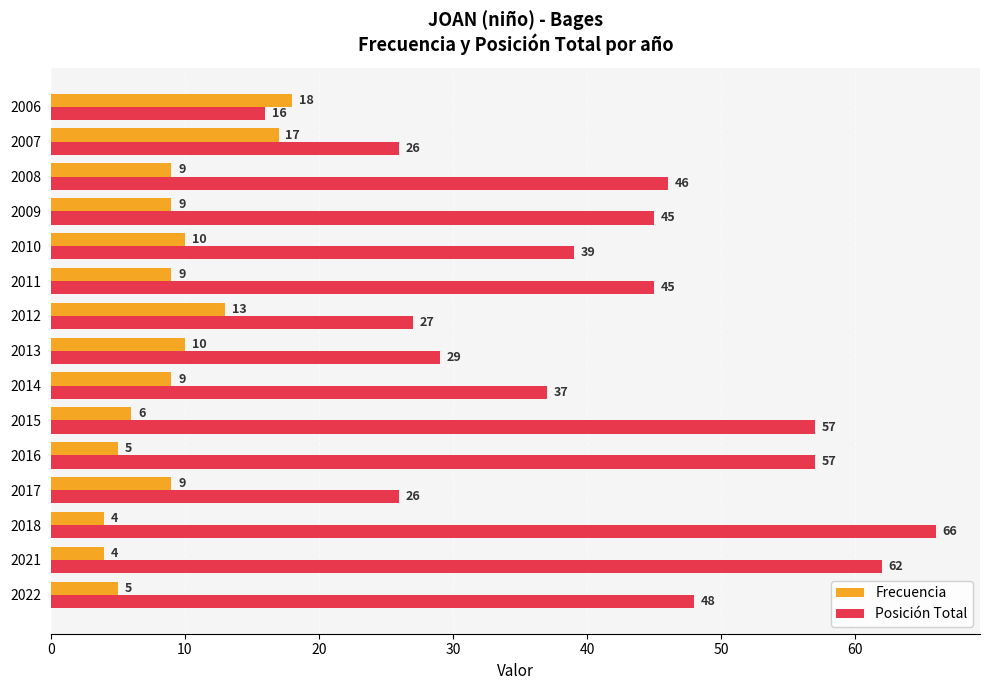

What is the difference between the maximum and second lowest values in the Frecuencia series?

14